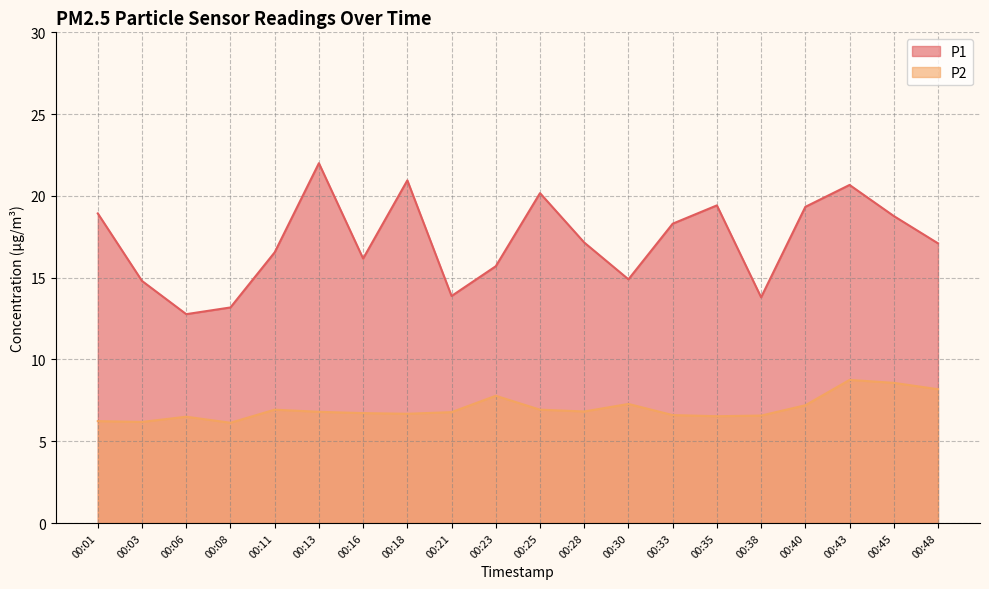

At which category is the sum across all series the highest?

00:43